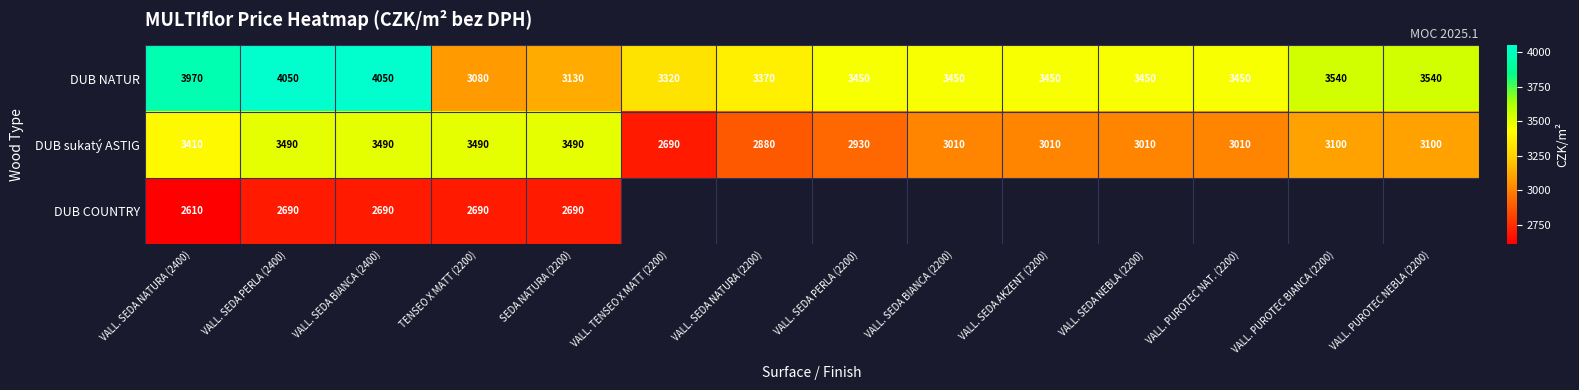

Read the DUB NATUR value at VALL. PUROTEC BIANCA (2200).

3540